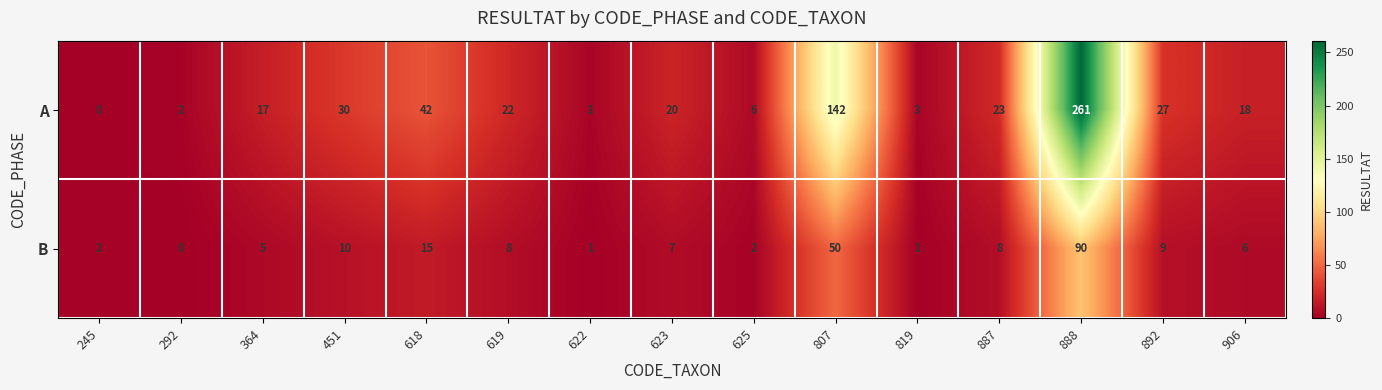

Reading right to left, extract all data points from this chart.

A: 18	27	261	23	3	142	6	20	3	22	42	30	17	2	0
B: 6	9	90	8	1	50	2	7	1	8	15	10	5	0	2